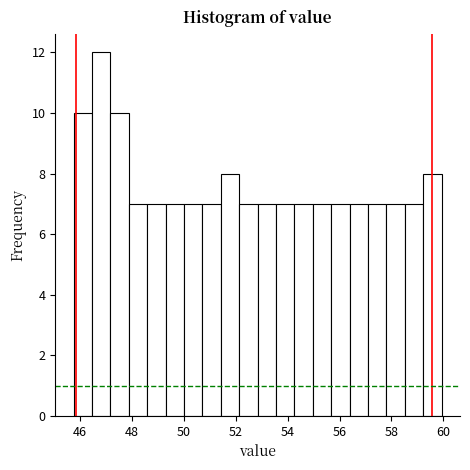

Around what value on the x-axis is the tallest bar? Give the approximate position of its centre, as read against the axis.

46.8